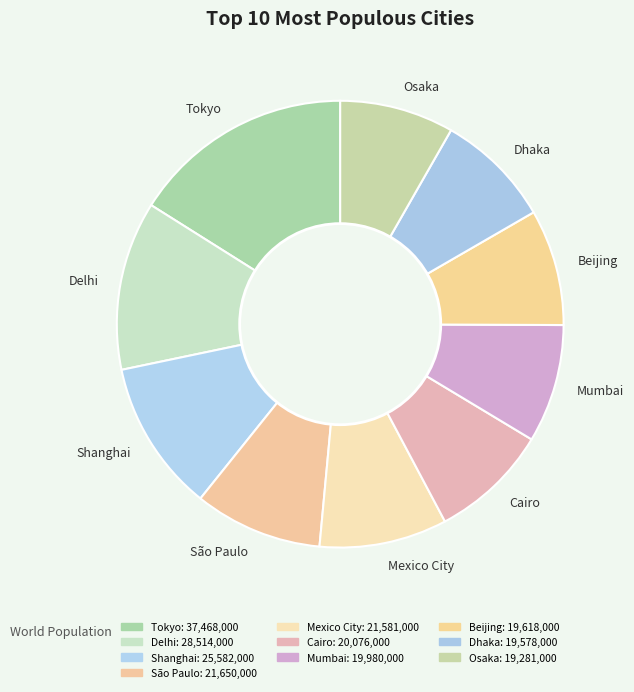

Is there a majority slice in this chart?

No